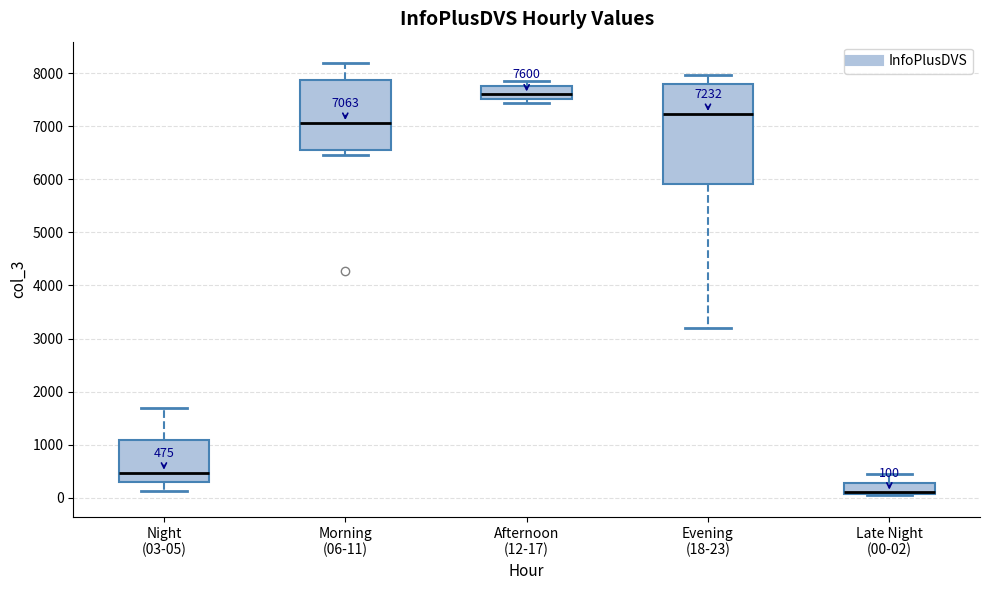

Which box is the tallest, from its lower edge to its upper edge?

Evening (18-23)